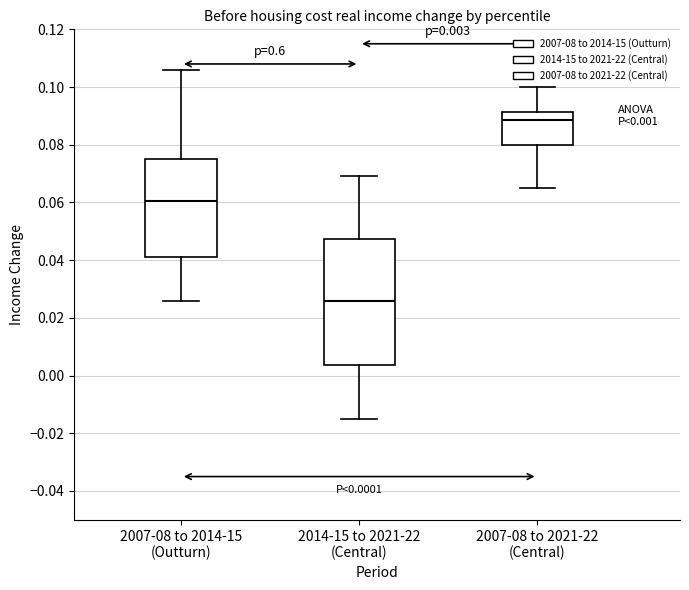

Which box has the lowest median line?

2014-15 to 2021-22 (Central)